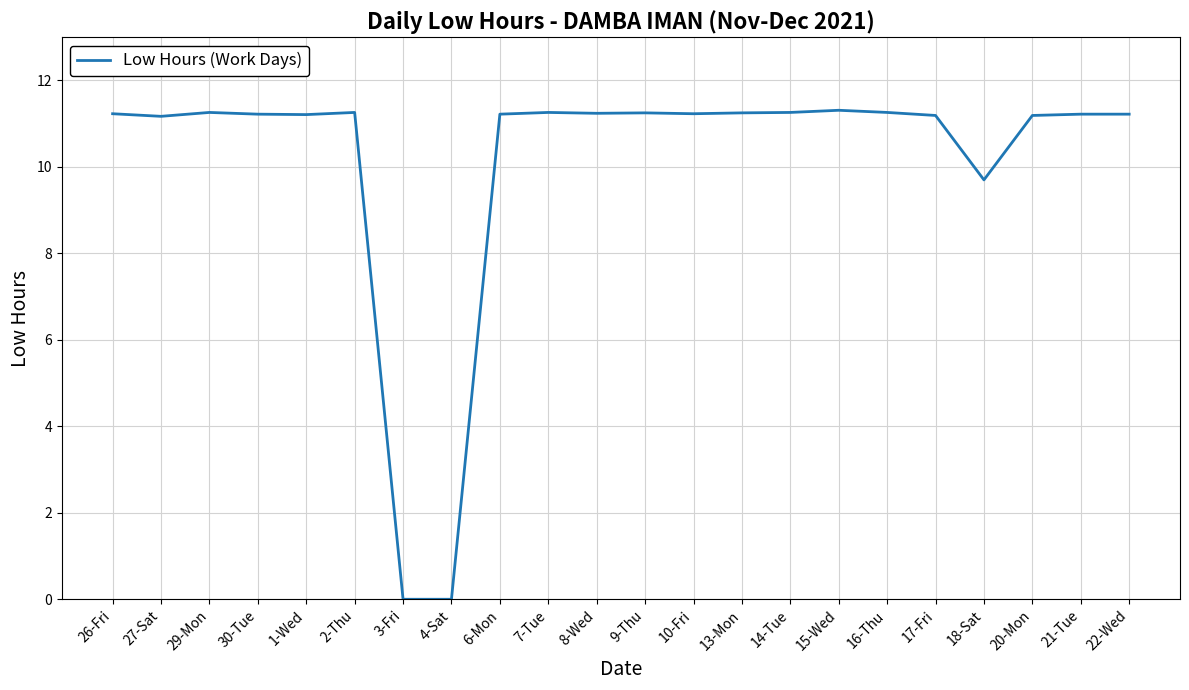

What is the ratio of the value at 21-Tue to the value at 6-Mon?

1.0